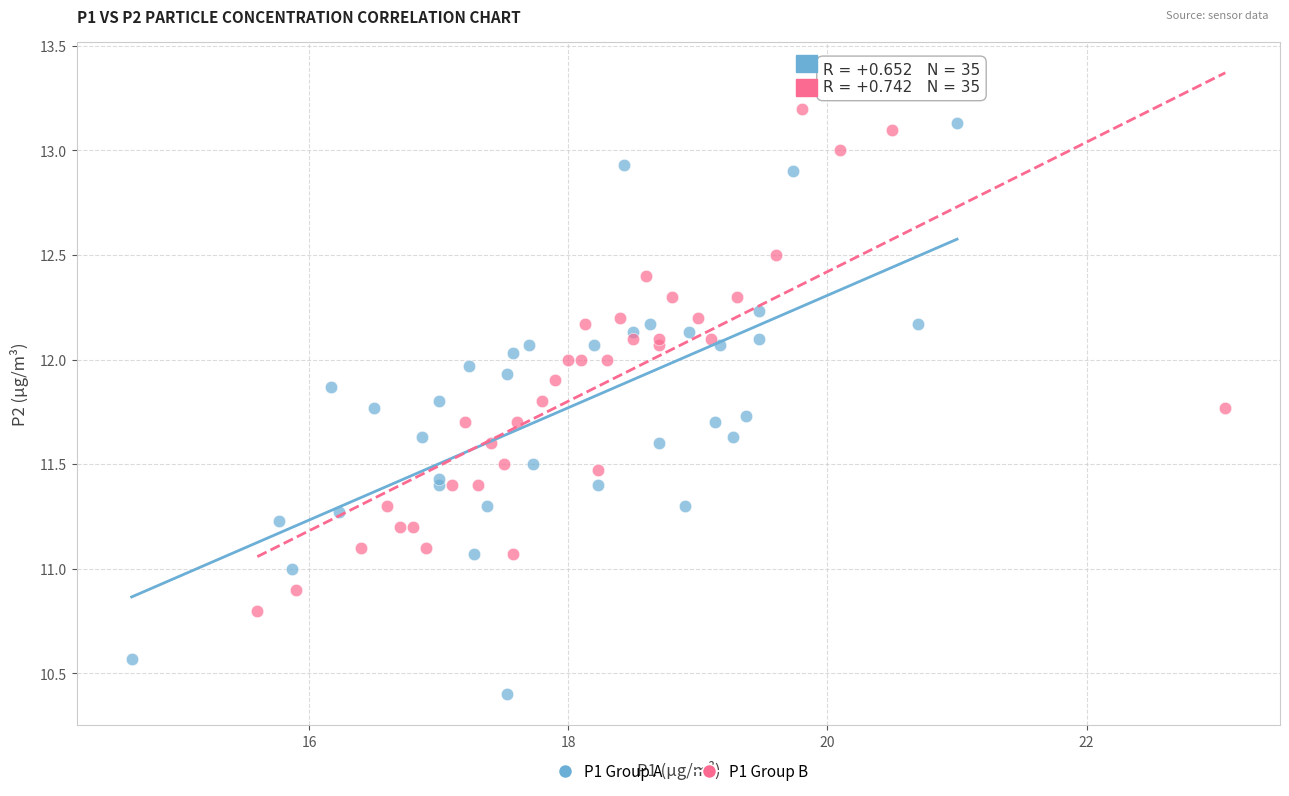

Which series contains the highest Y value?

P1 Group B